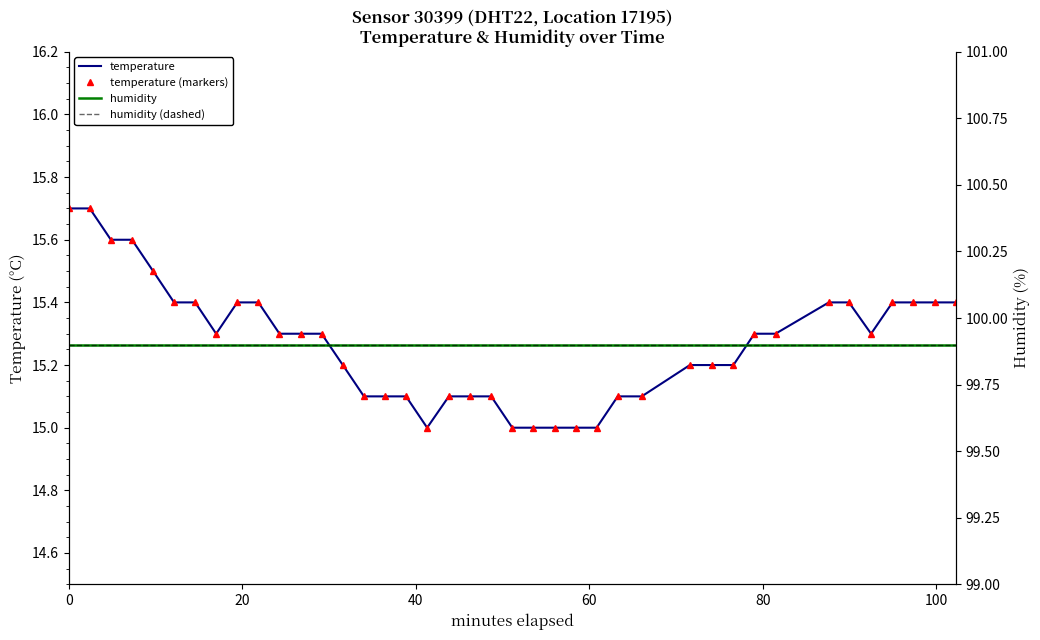

True or false: temperature (markers) has a value of 5.5 at 12.

False